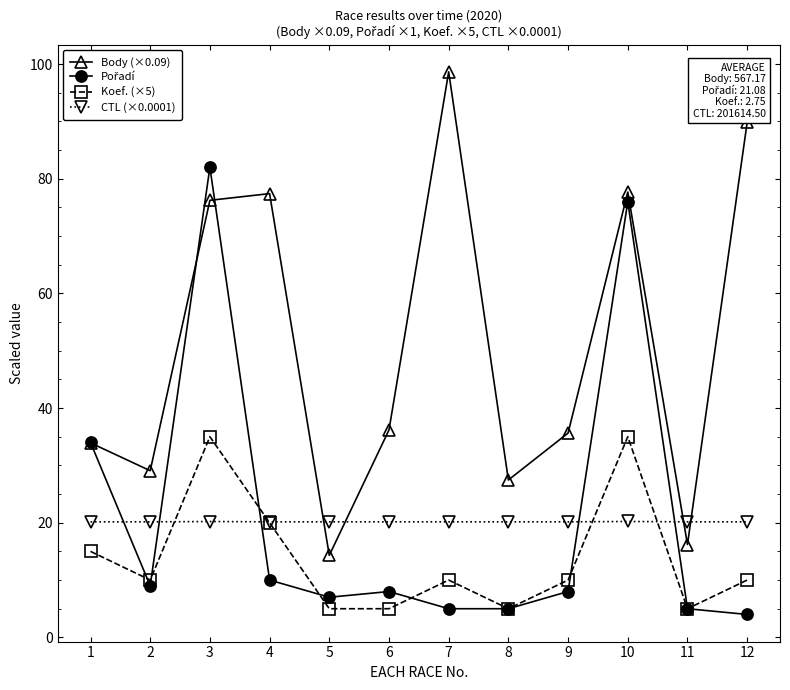

Which series has the widest spread of values?

Body (×0.09)